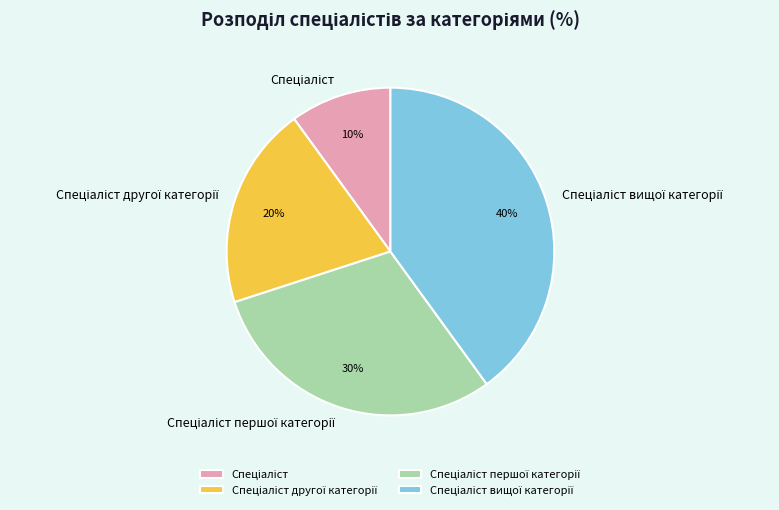

To the nearest percent, what is the average slice percentage?

25%